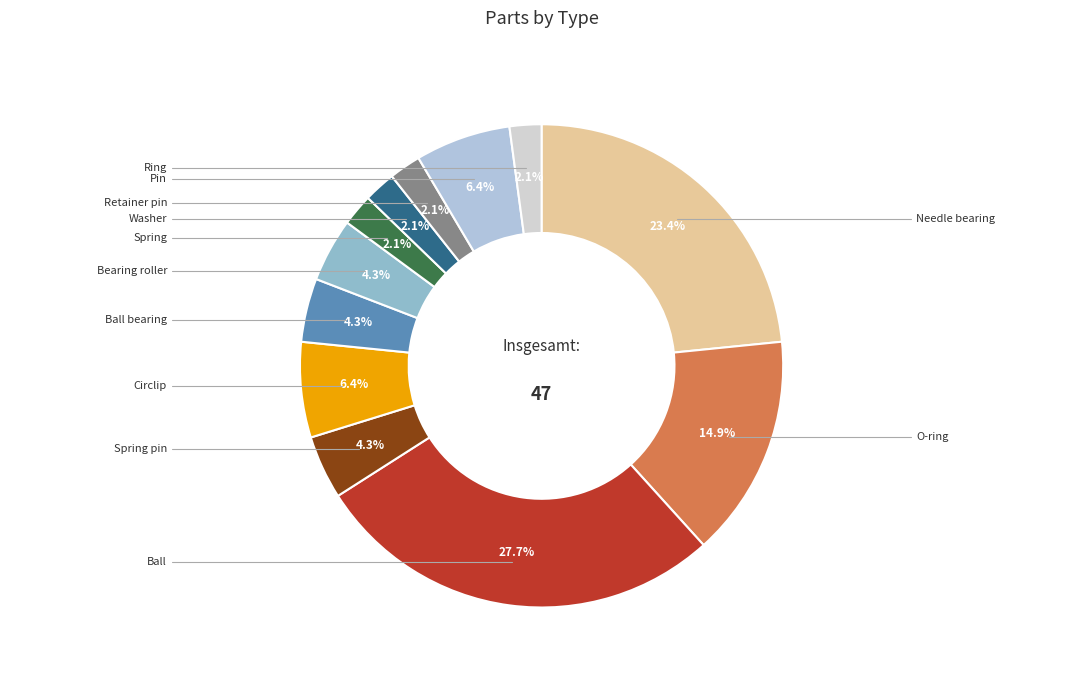

Count the number of slices in the pie.

12